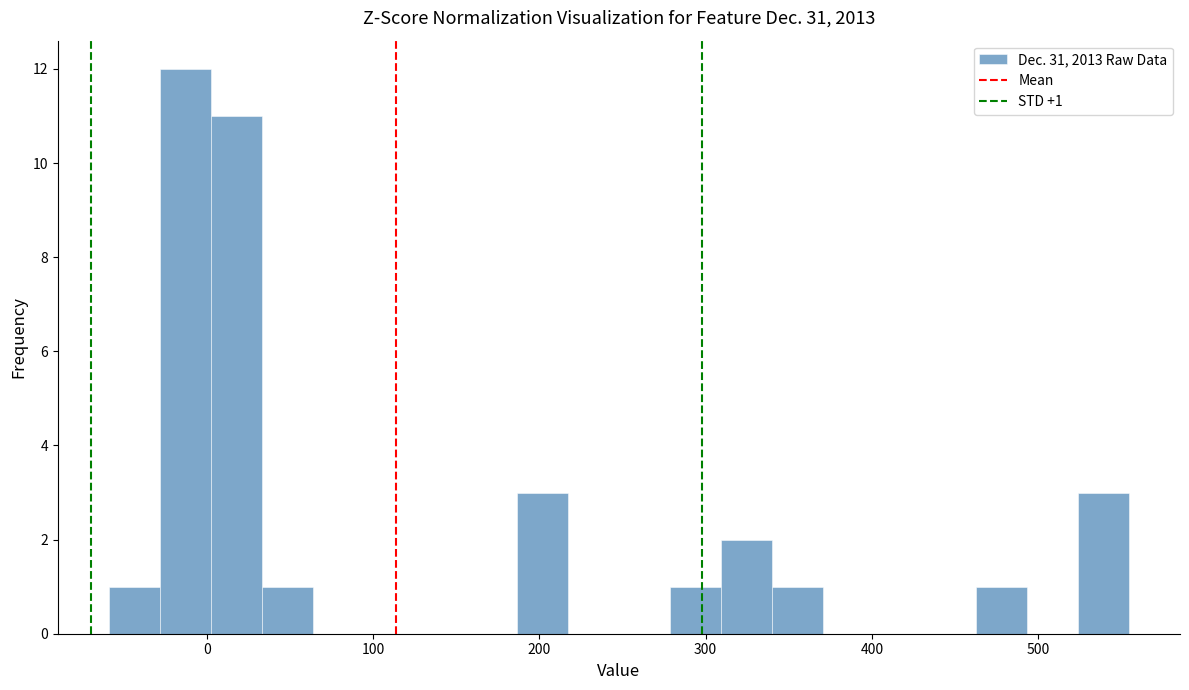

Around what value on the x-axis is the tallest bar? Give the approximate position of its centre, as read against the axis.

-10